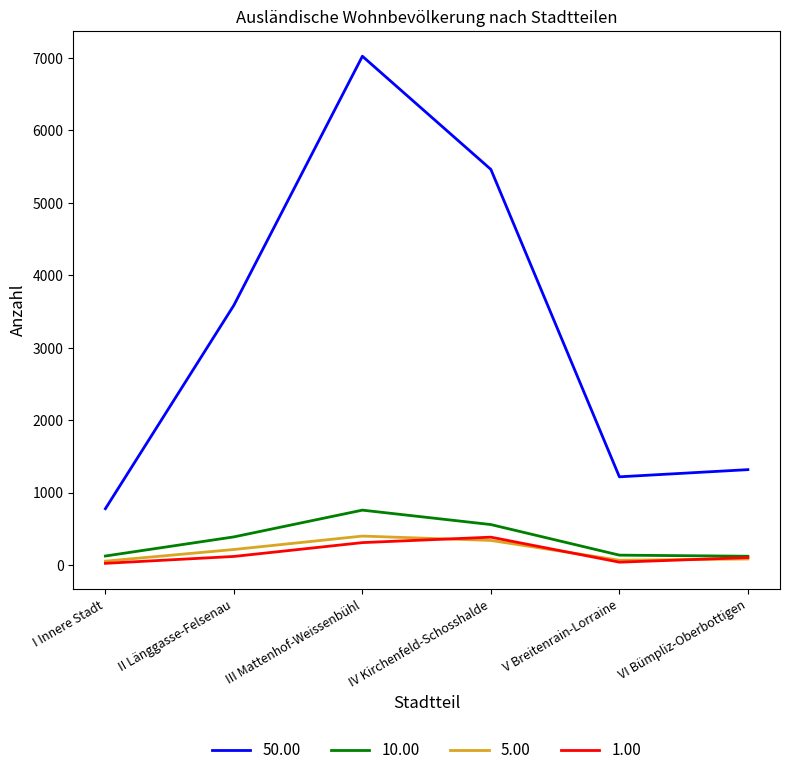

At which label does 10.00 reach its peak?

III Mattenhof-Weissenbühl